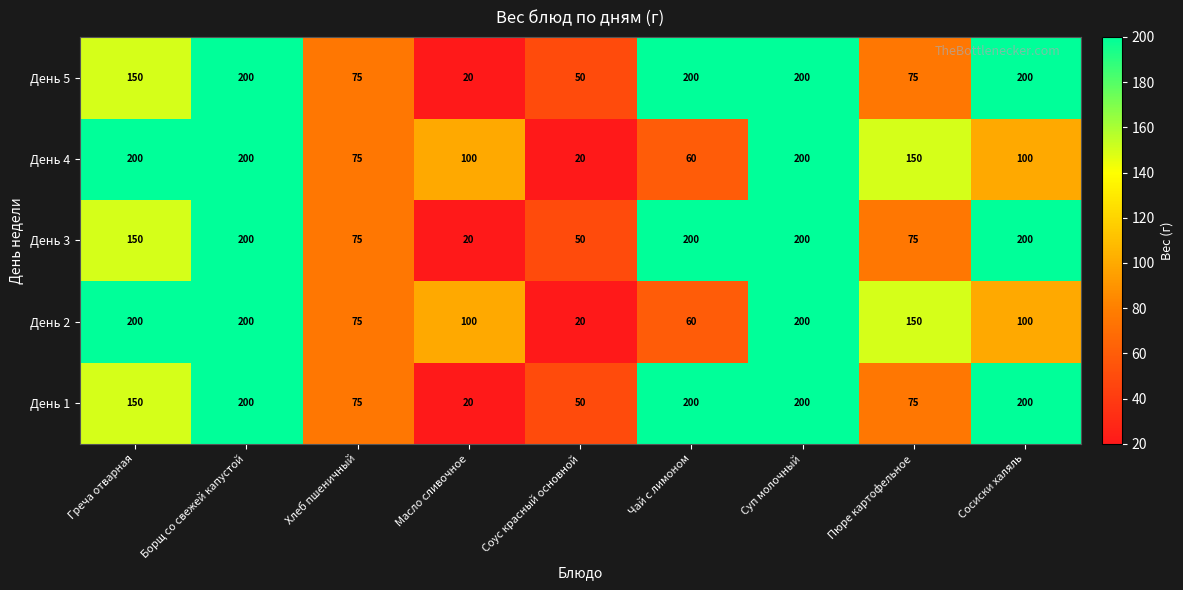

What is the minimum value for День 5?

20